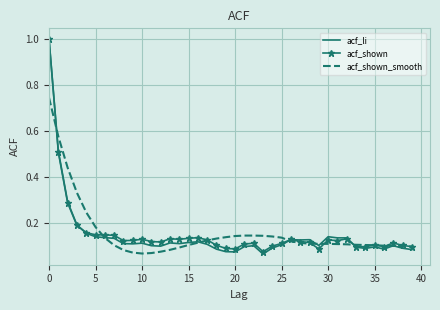

What is the value of the acf_shown_smooth point at the 40th from the left?

0.1